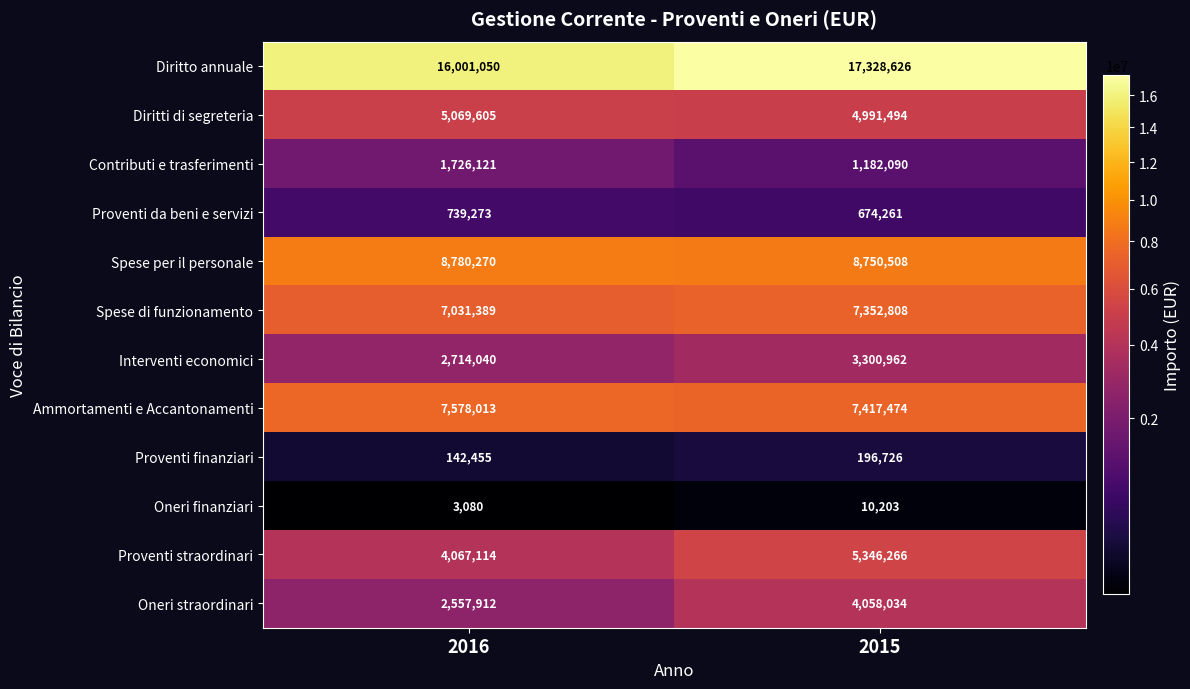

Where is Diritti di segreteria nearest to the value 5030549?

2015